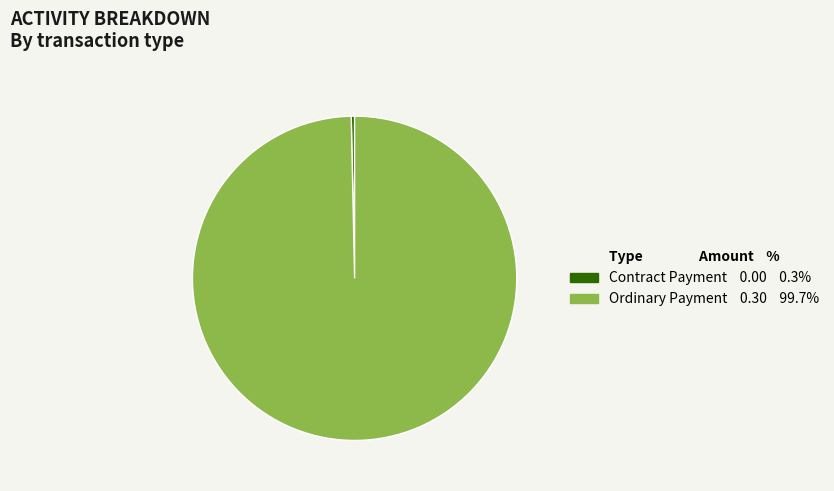

Which category has the smallest portion of the pie?

Contract Payment